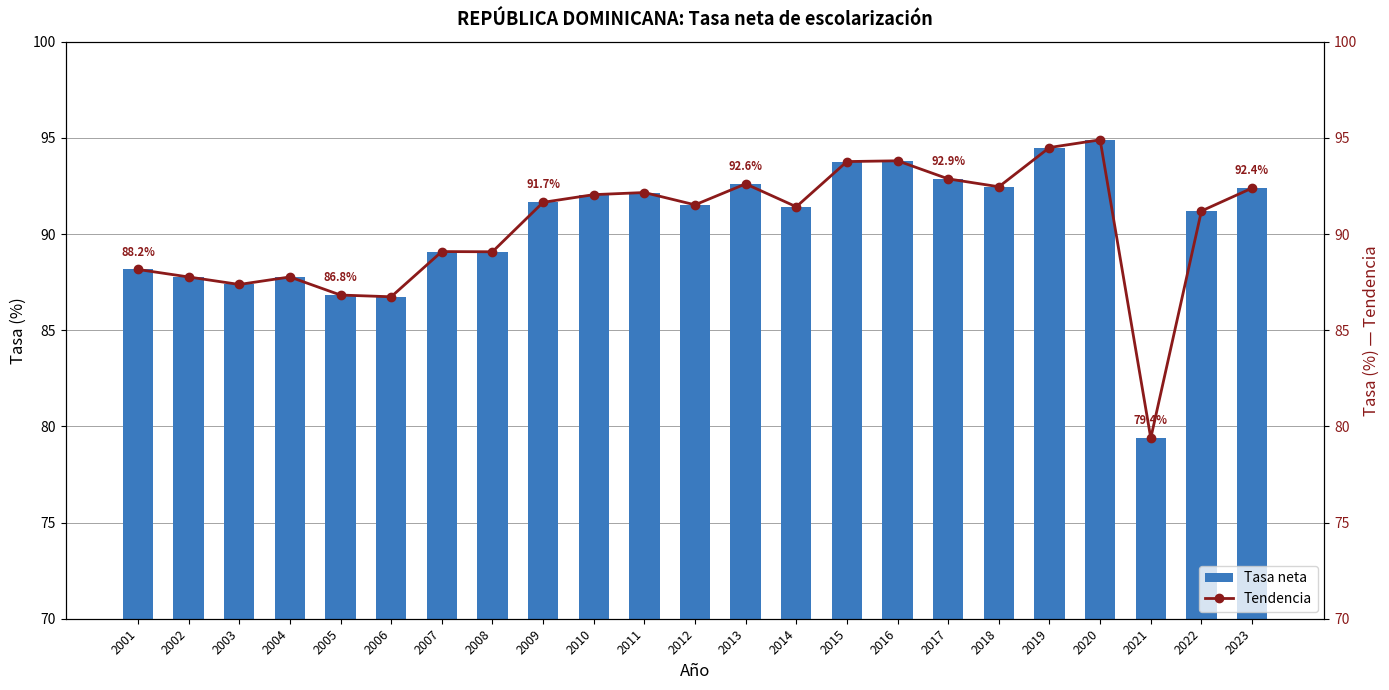

What is the difference between the second highest and second lowest values in the Tendencia series?

7.8